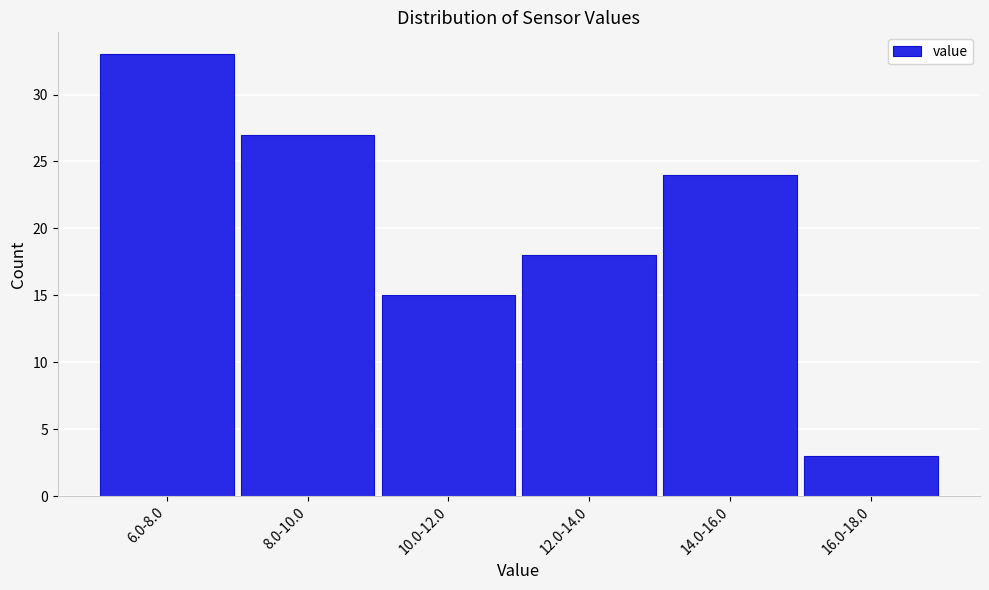

Reading right to left, list all the values displayed in this chart.

16.0-18.0=3	14.0-16.0=24	12.0-14.0=18	10.0-12.0=15	8.0-10.0=27	6.0-8.0=33